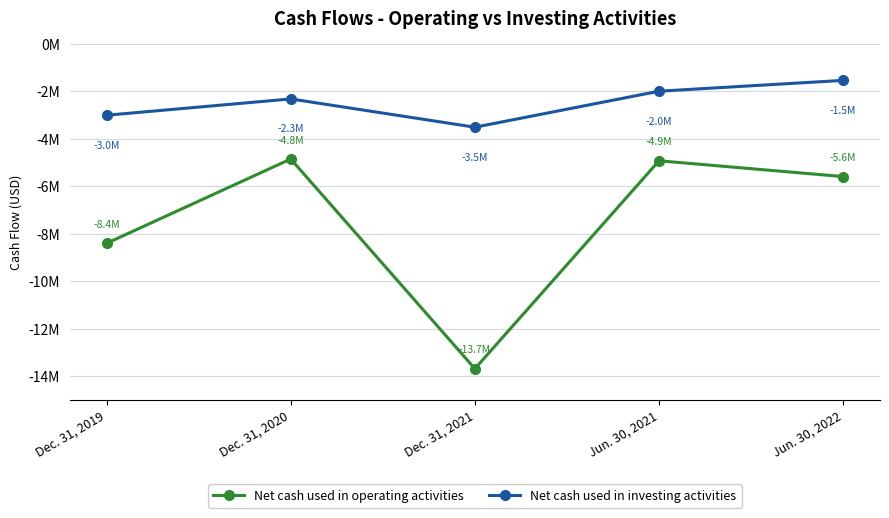

What is the spread (max minus min) of values at Dec. 31, 2019?

5392678